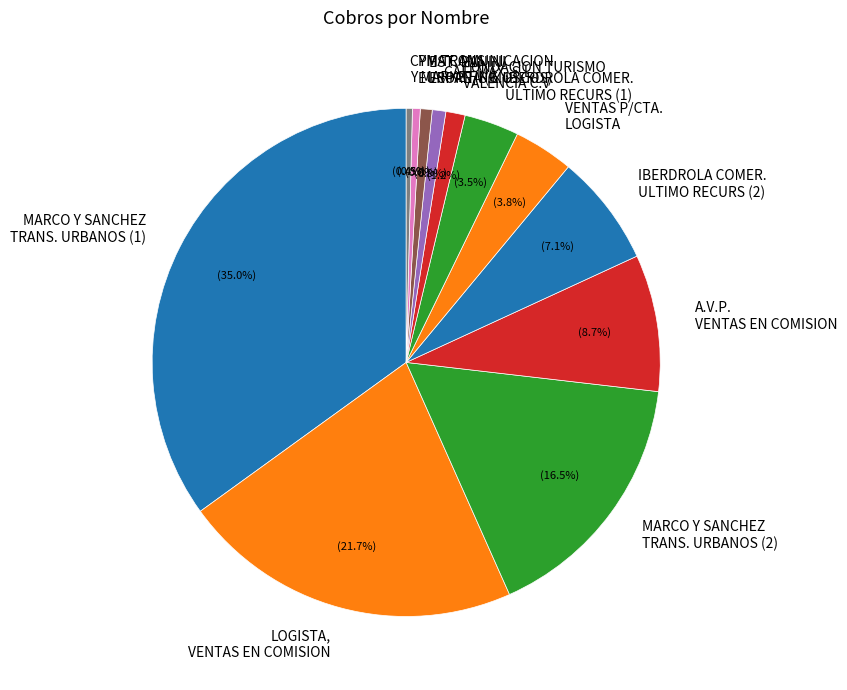

How many segments does this pie chart have?

12